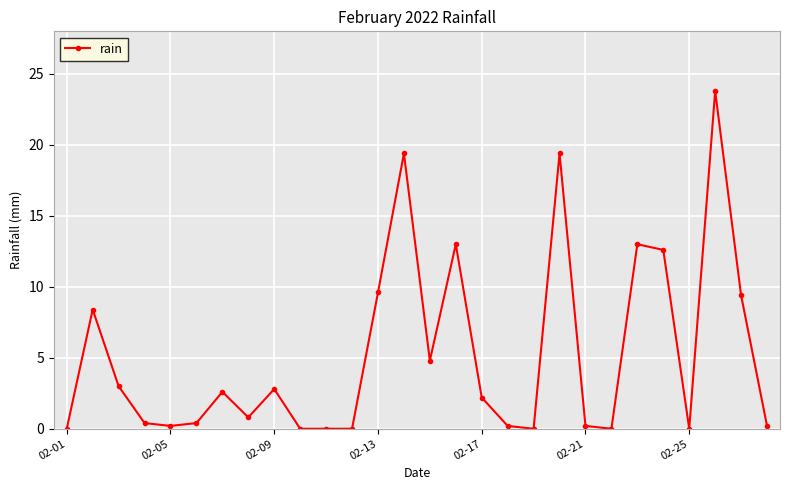

Does the chart have visible grid lines?

Yes